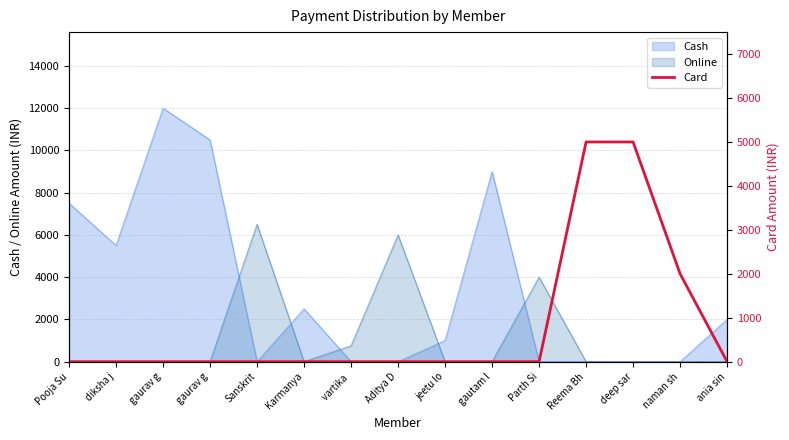

Is it true that the value at deep sar is 5000?

True